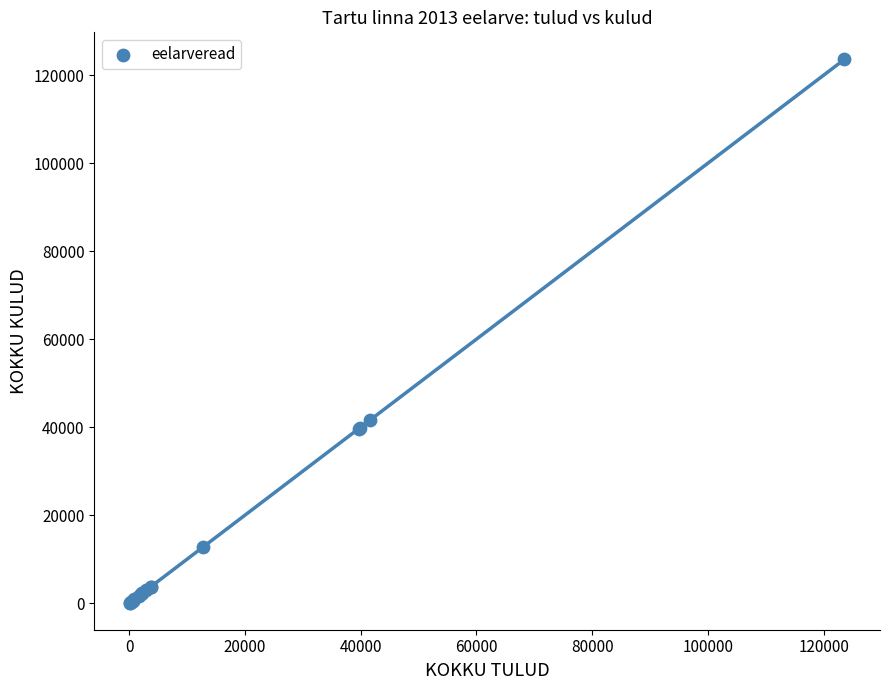

What Y value in the scatter plot is closest to 61851?

41676